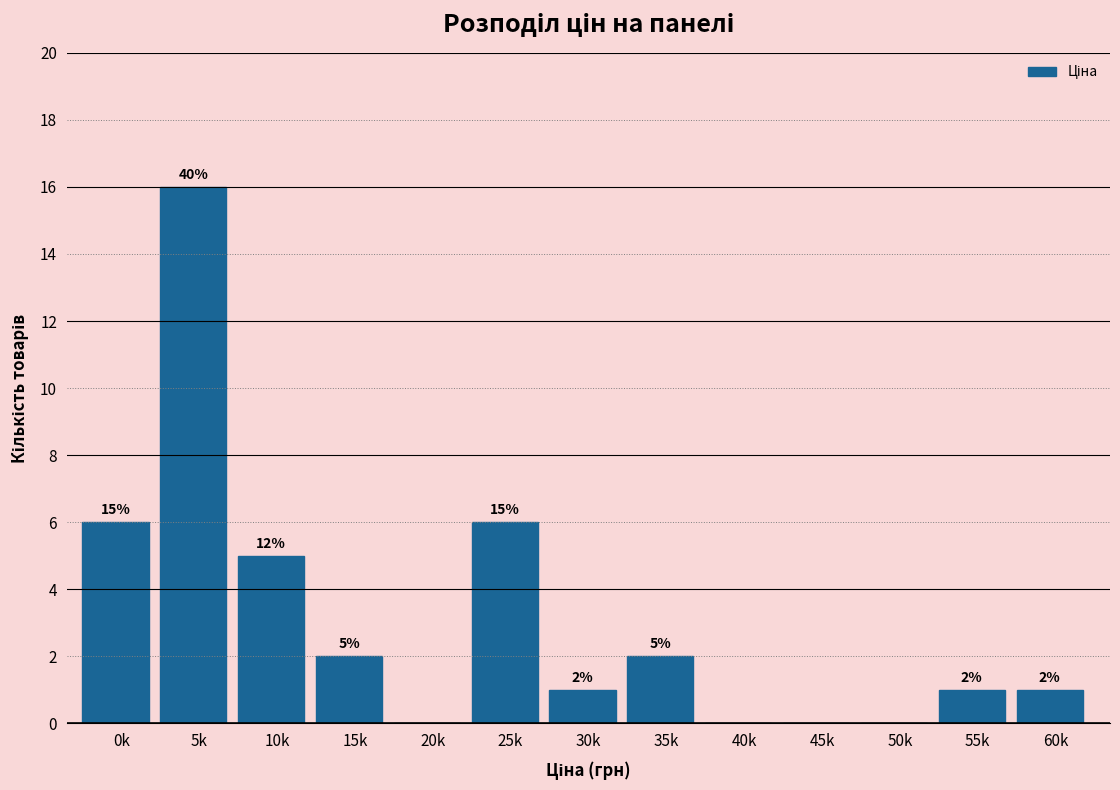

Reading right to left, list all the values displayed in this chart.

60k=1	55k=1	50k=0	45k=0	40k=0	35k=2	30k=1	25k=6	20k=0	15k=2	10k=5	5k=16	0k=6